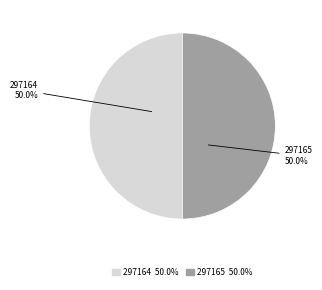

Approximately how many times larger is the value at 297164 compared to 297165?

1.0